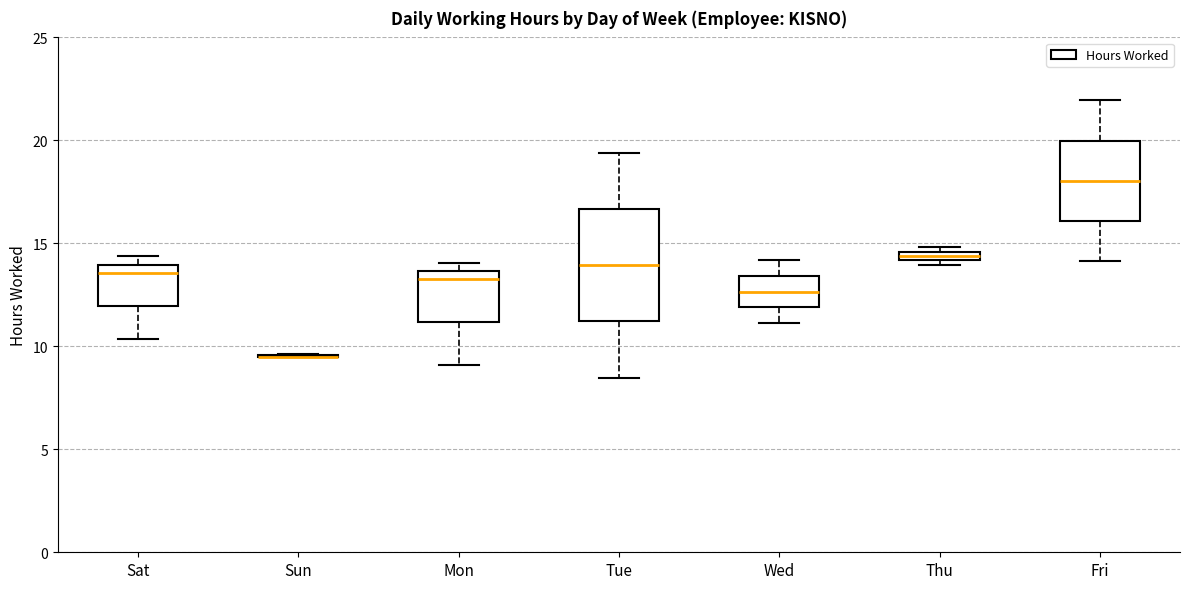

Comparing the boxes themselves (not the whiskers), which one is the tallest?

Tue